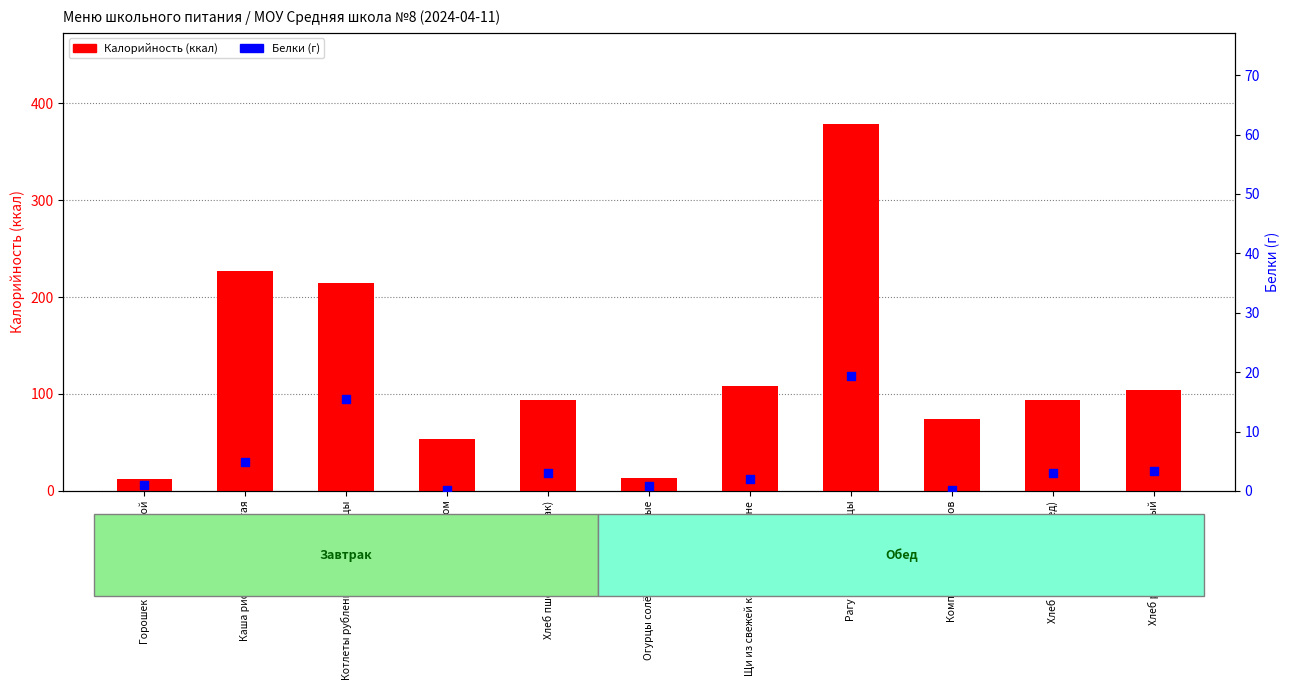

Is the value of Белки at Компот из сухофруктов greater than the value of Калорийность at Котлеты рубленные из мяса птицы?

No